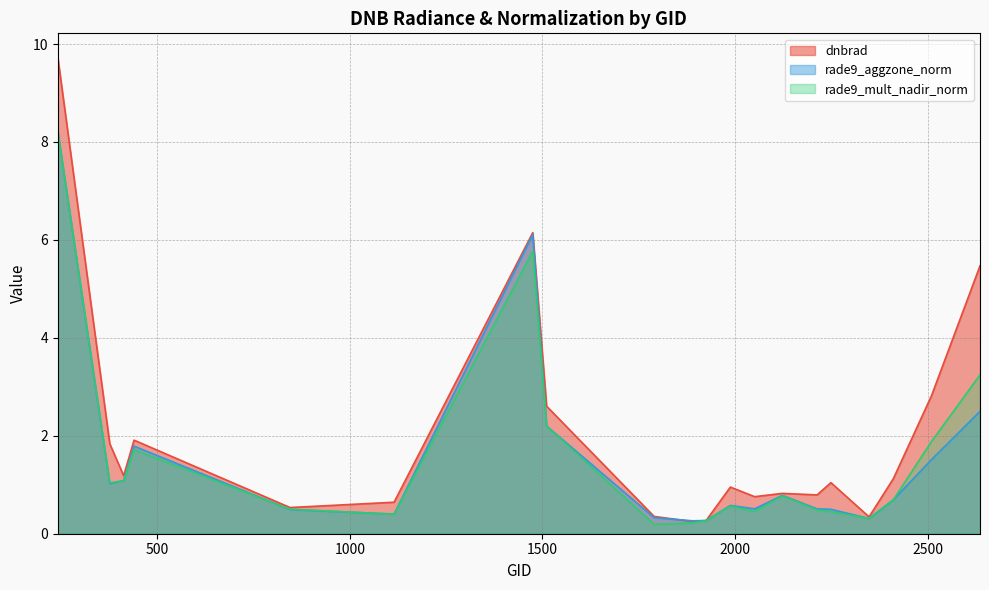

What is the value of the dnbrad point at the 12th from the left?

1.0